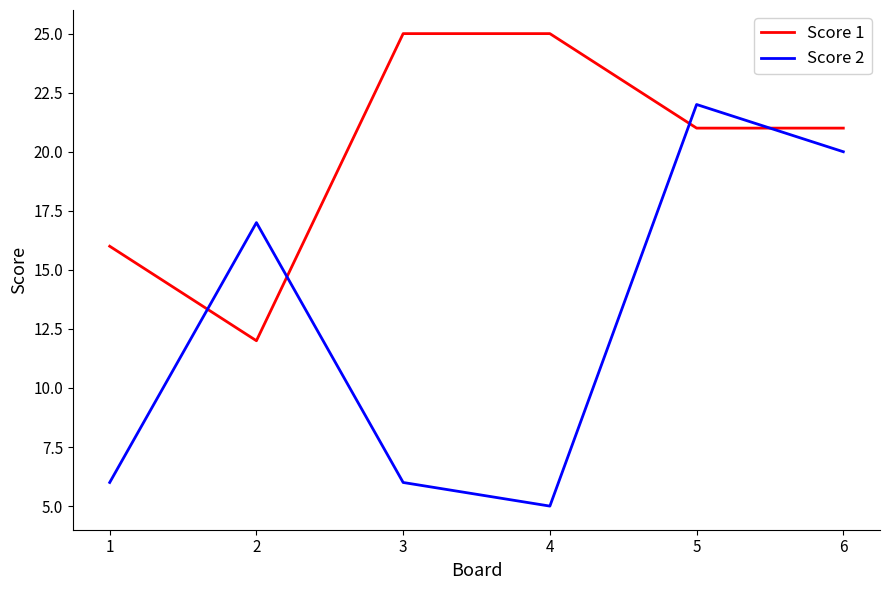

What is the smallest value displayed?

5